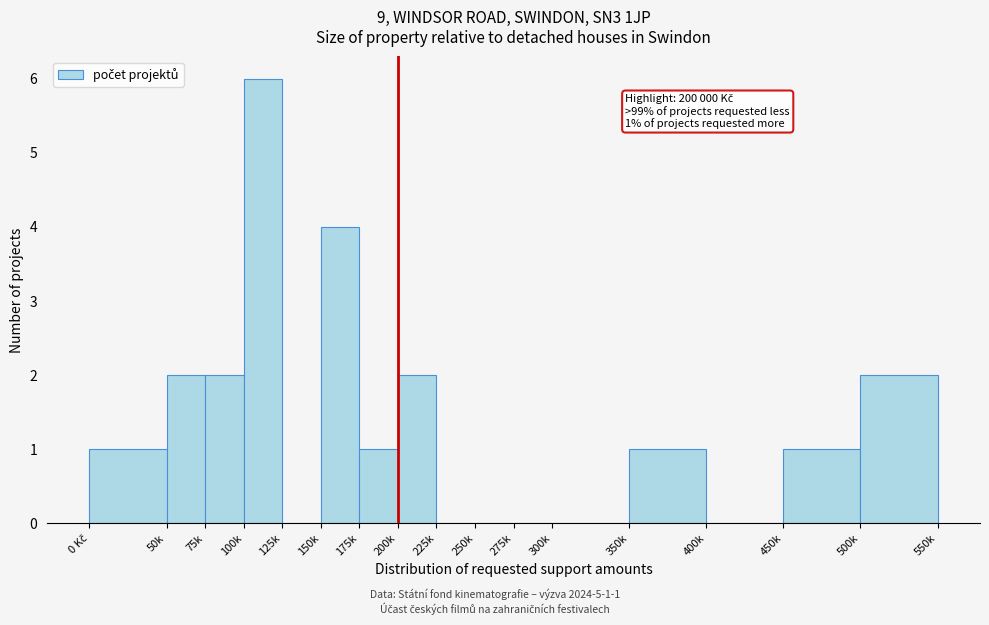

At which category does the chart reach its peak across all series?

100k